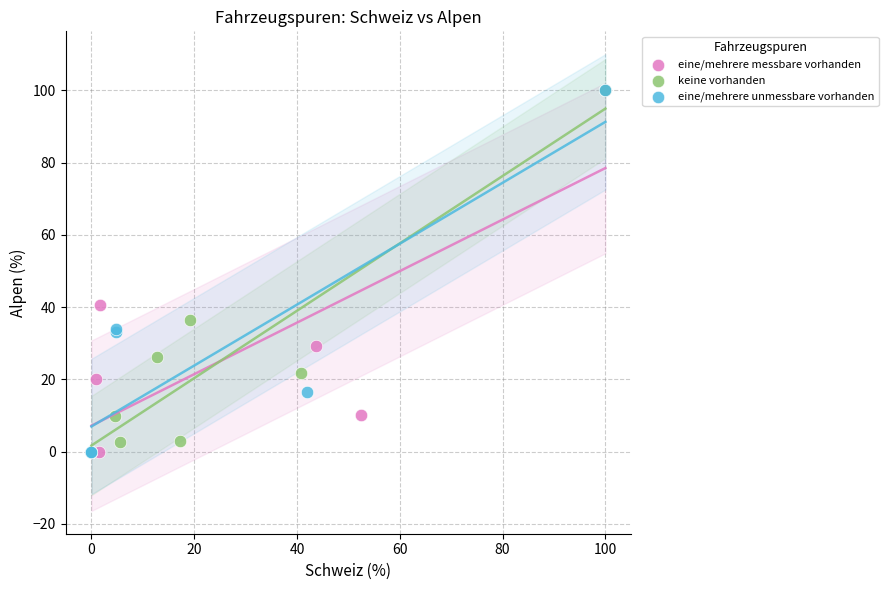

What are all the series names shown in the legend?

eine/mehrere messbare vorhanden, keine vorhanden, eine/mehrere unmessbare vorhanden